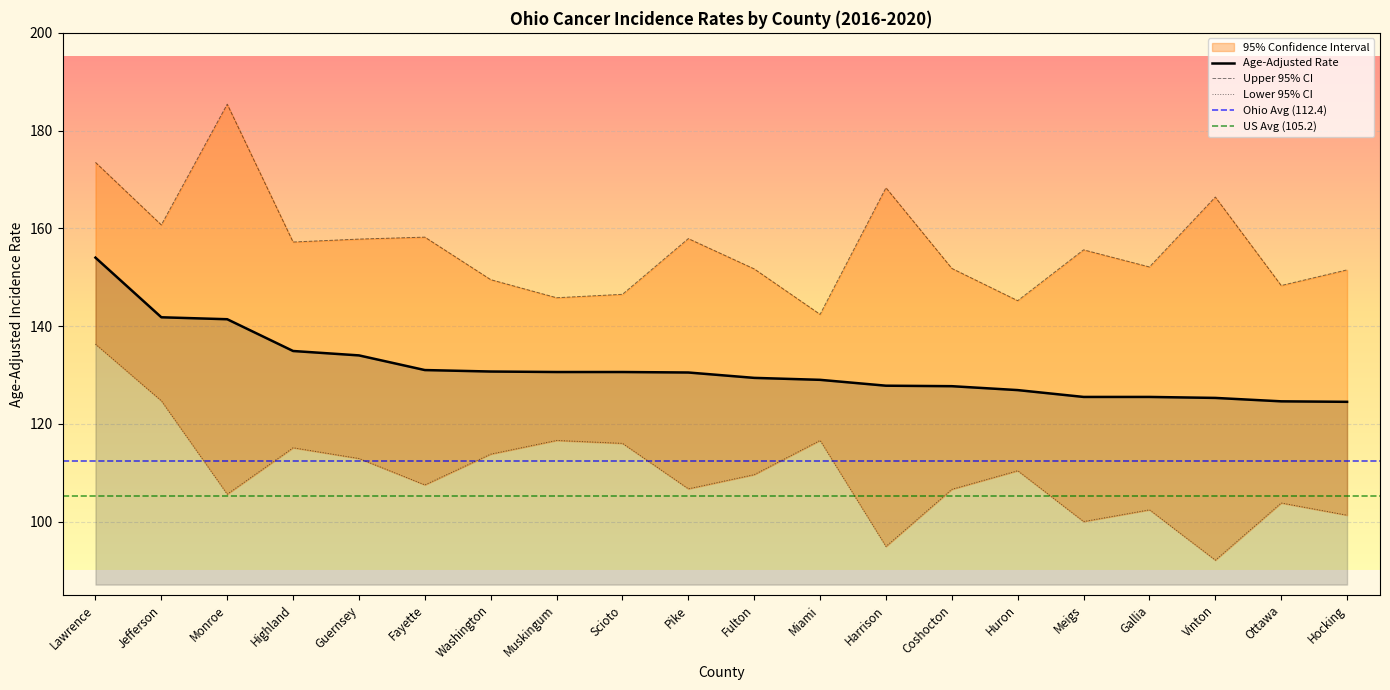

Where is Lower 95% CI nearest to the value 114?

Washington